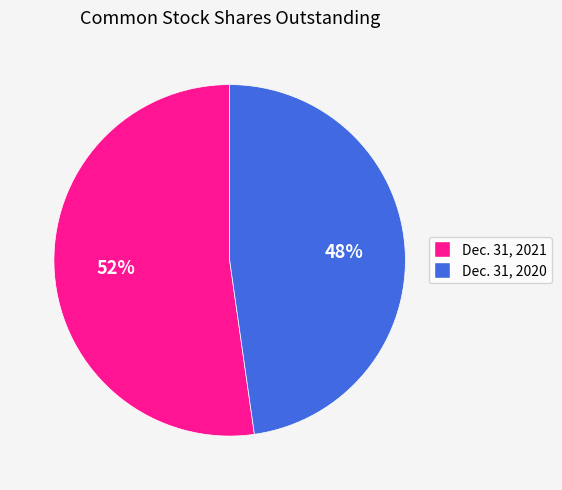

What percentage is the Dec. 31, 2021 slice, to the nearest percent?

52%